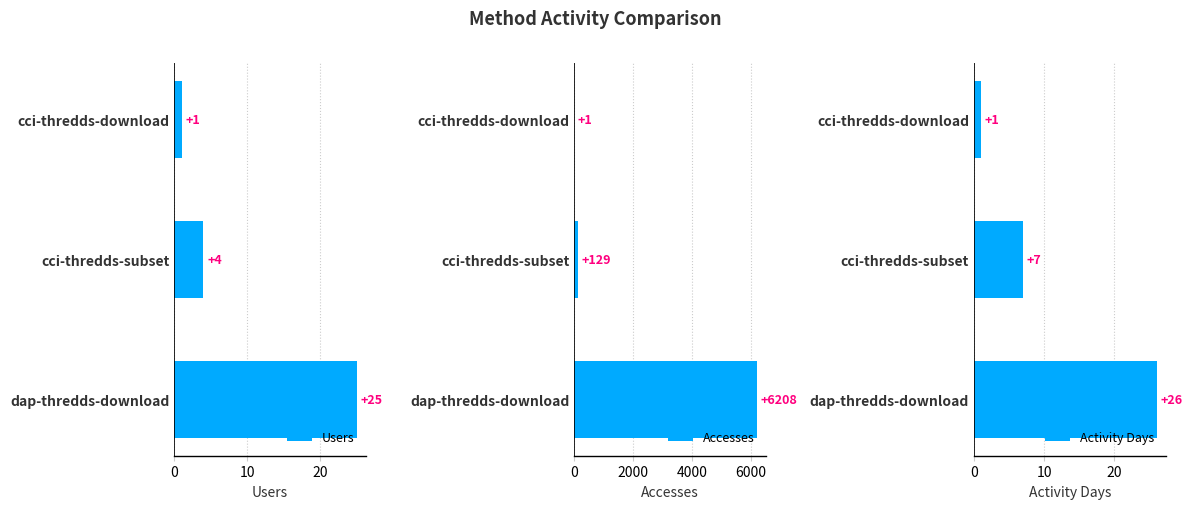

At how many categories does at least one series exceed 1176?

1